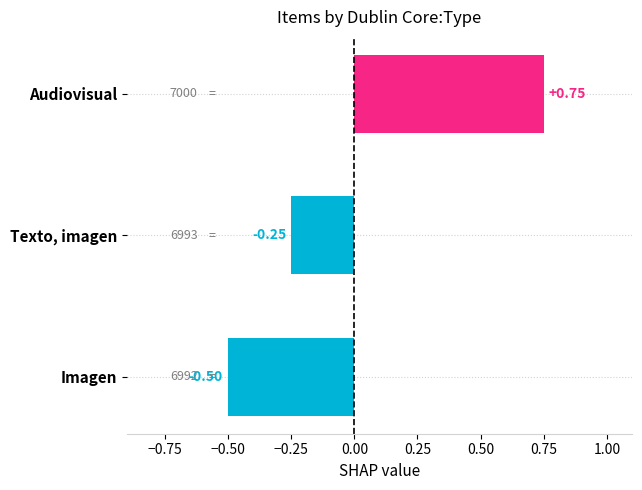

List the labels in order of value, largest first.

Audiovisual, Texto, imagen, Imagen